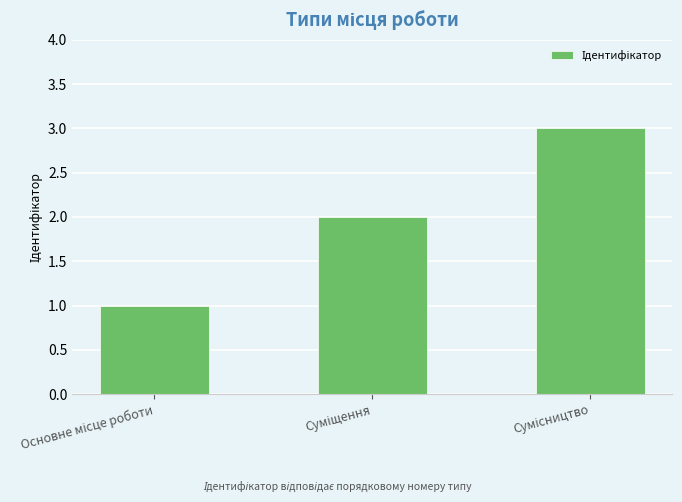

What is the greatest value displayed?

3